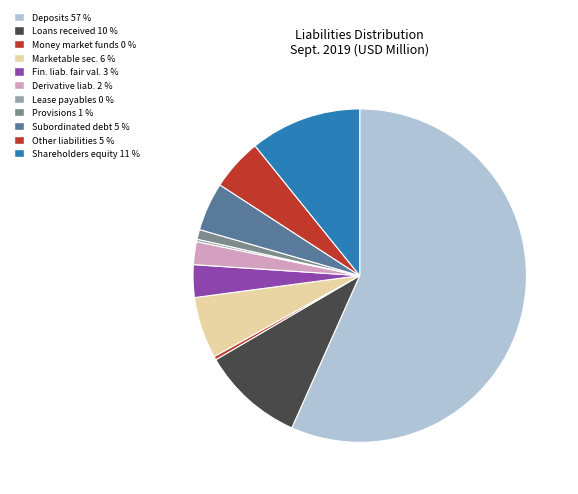

Which category has the smallest portion of the pie?

Lease payables (net)